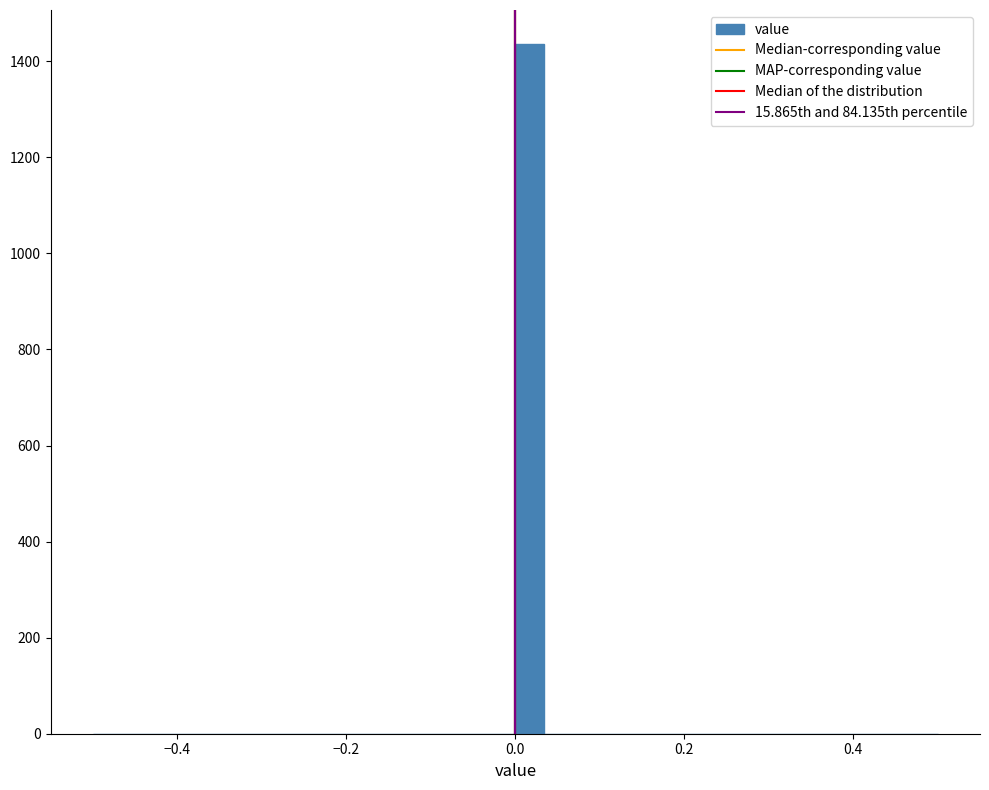

Around what value on the x-axis is the tallest bar? Give the approximate position of its centre, as read against the axis.

0.02